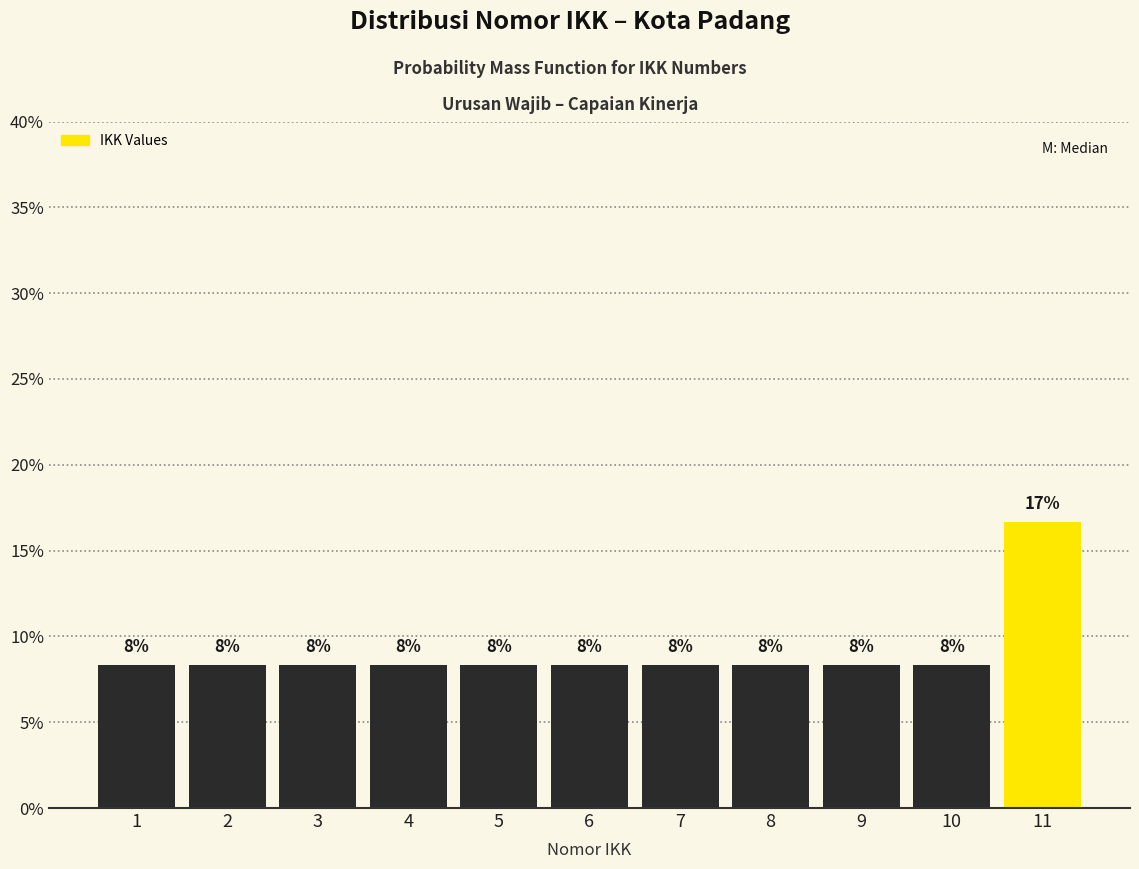

Are the bars horizontal?

No